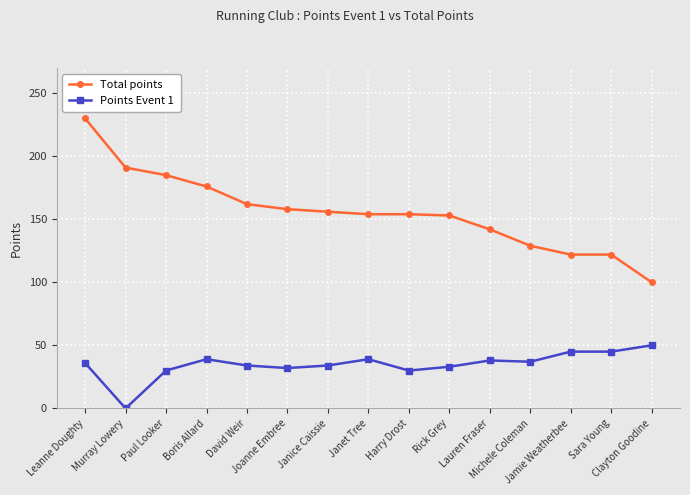

At which category does Points Event 1 reach its first local peak?

Boris Allard